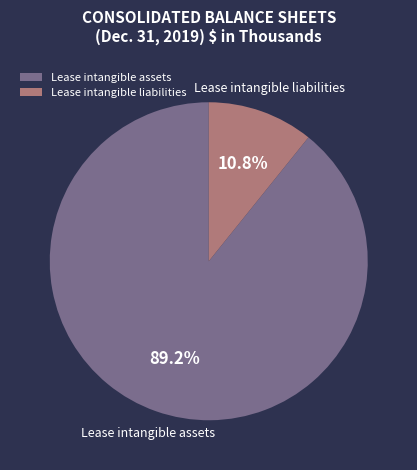

Which category has the biggest portion of the pie?

Lease intangible assets